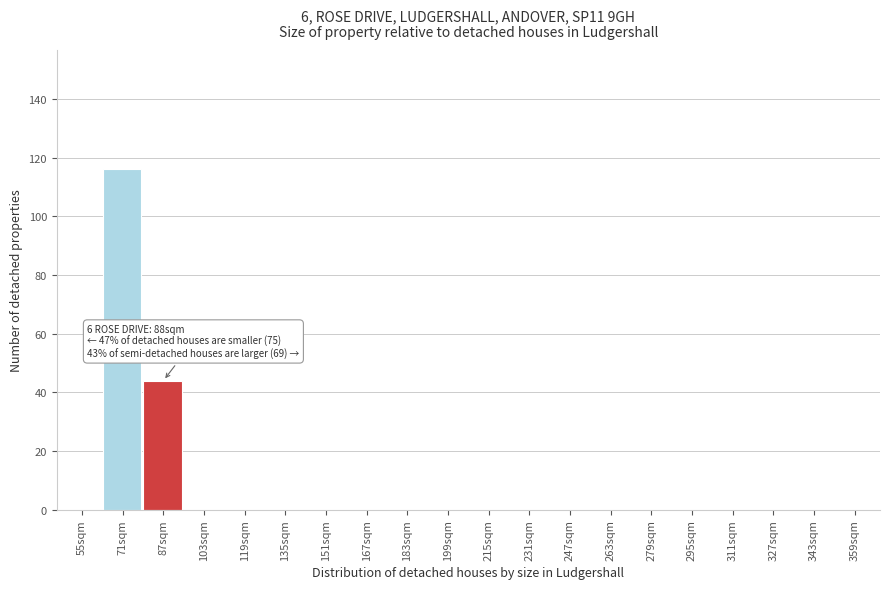

Reading left to right, extract all data points from this chart.

55sqm=0	71sqm=116	87sqm=44	103sqm=0	119sqm=0	135sqm=0	151sqm=0	167sqm=0	183sqm=0	199sqm=0	215sqm=0	231sqm=0	247sqm=0	263sqm=0	279sqm=0	295sqm=0	311sqm=0	327sqm=0	343sqm=0	359sqm=0